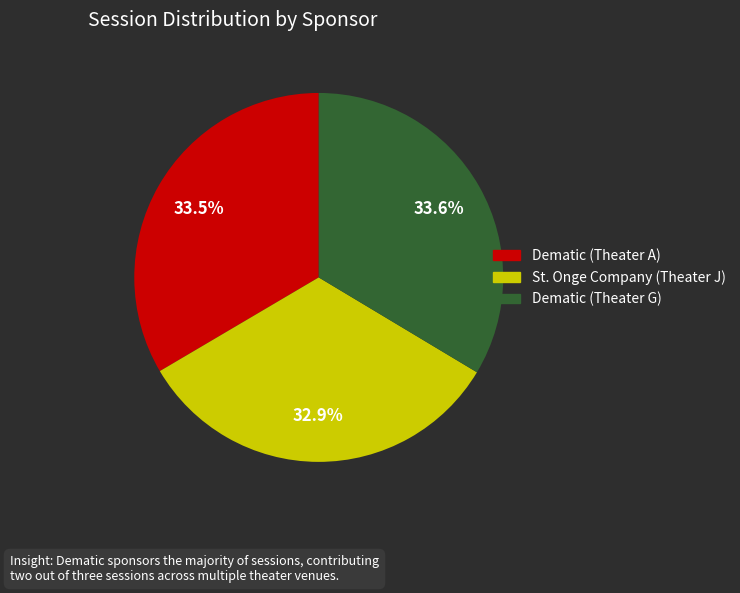

What is the smallest slice in the pie chart?

St. Onge Company (Theater J)